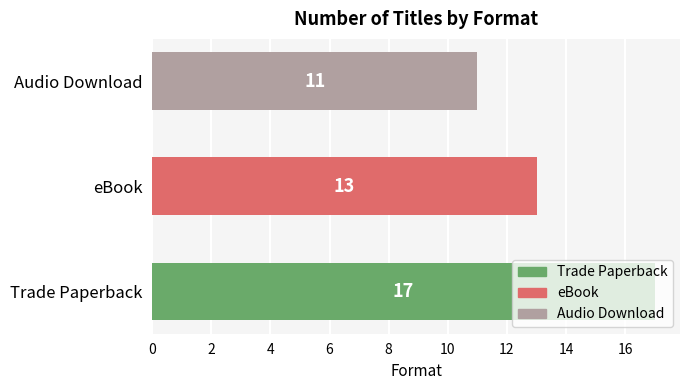

How many values are below 13?

1